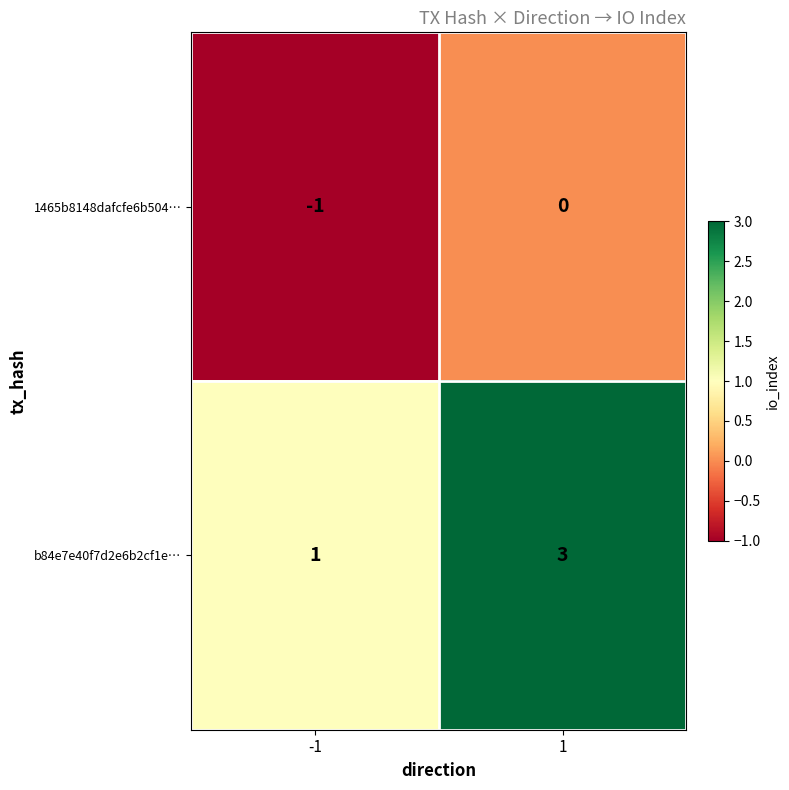

What is the sum of the b84e7e40f7d2e6b2cf1e… values at 1 and -1?

4